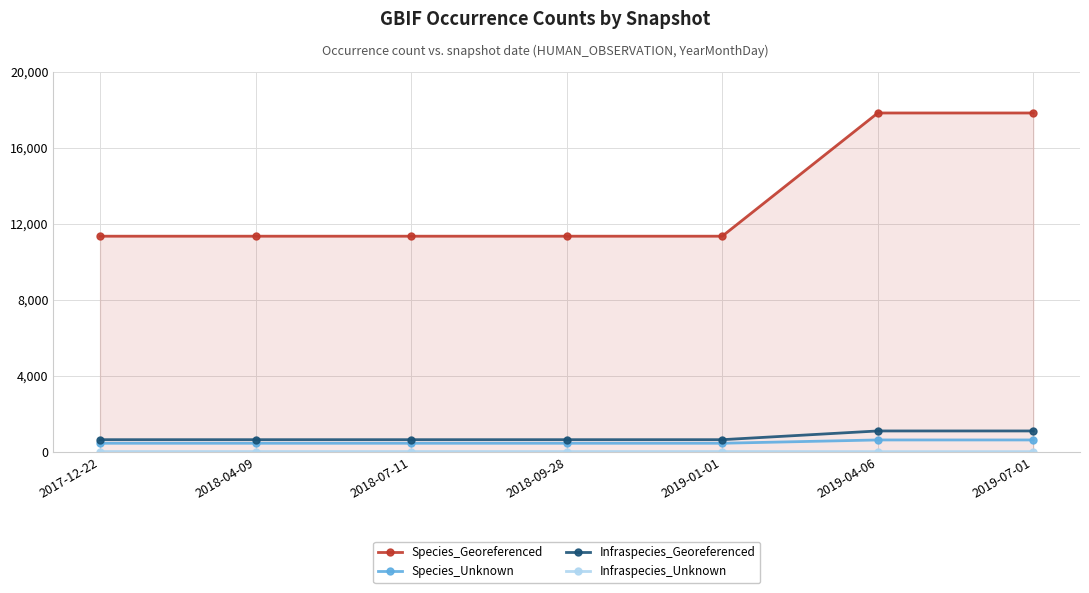

What is the label of the 4th point from the right?

2018-09-28